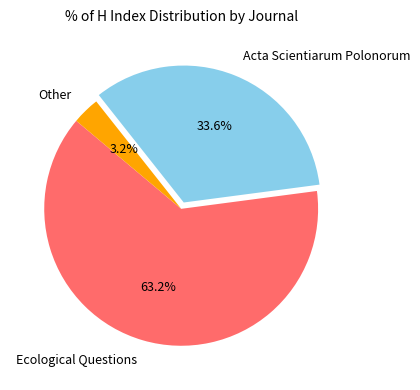

To the nearest percent, what portion does Acta Scientiarum Polonorum represent?

34%